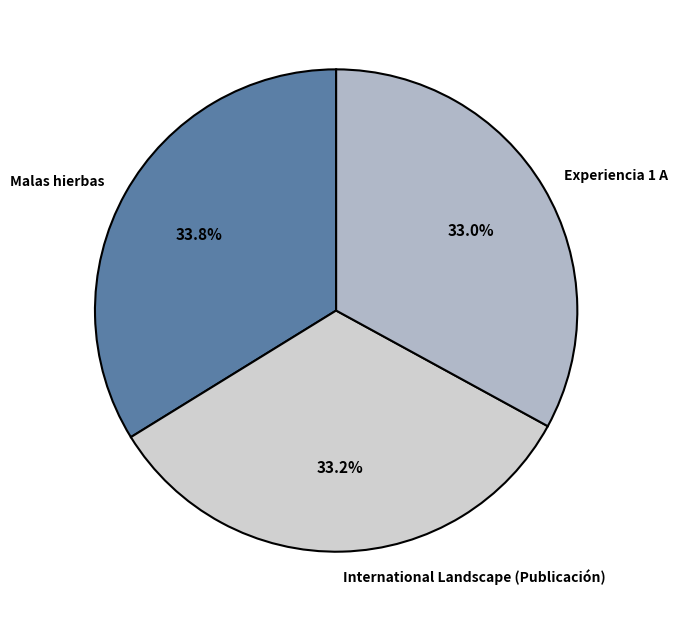

Do International Landscape (Publicación) and Malas hierbas together represent more than half of the pie?

Yes